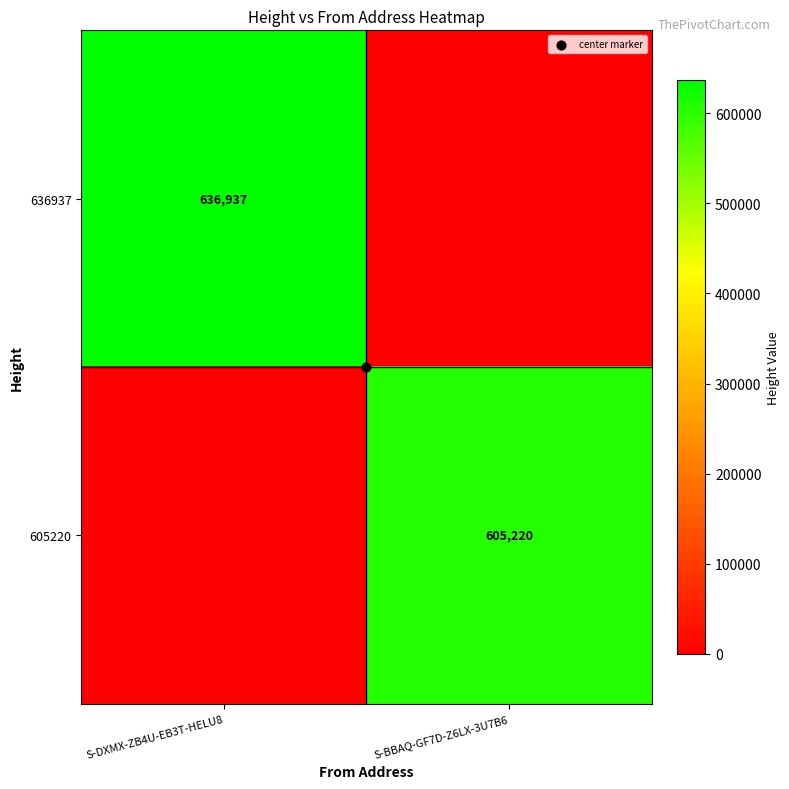

List the labels in order of 605220 value, smallest first.

S-DXMX-ZB4U-EB3T-HELU8, S-BBAQ-GF7D-Z6LX-3U7B6